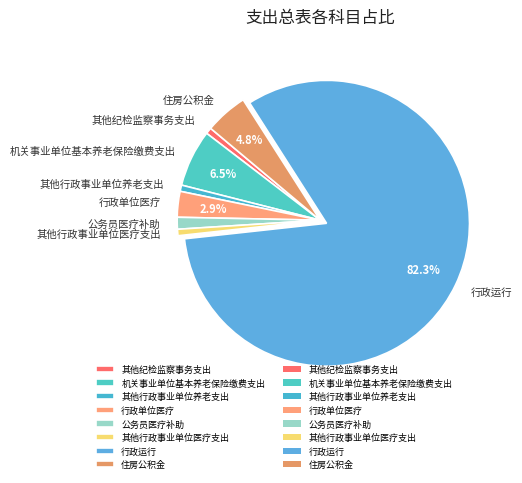

What percentage is NOT represented by 行政单位医疗?

97.1%